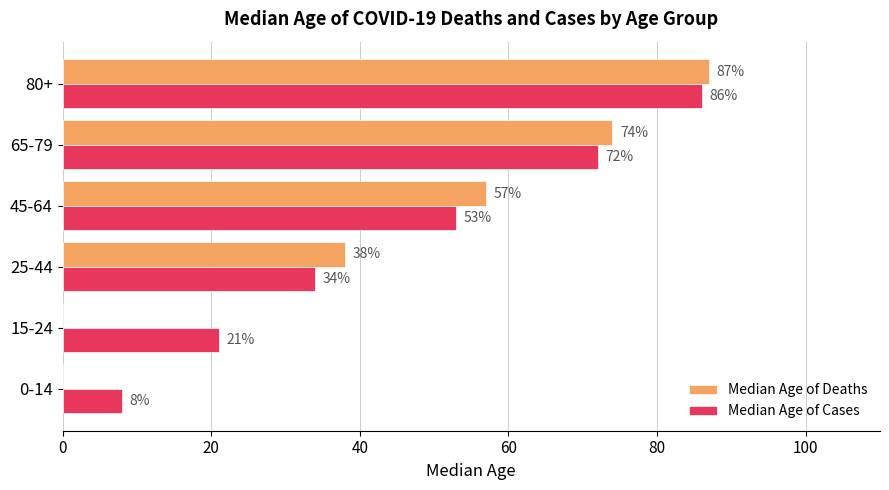

Between 15-24 and 80+, which series saw the biggest shift?

Median Age of Deaths